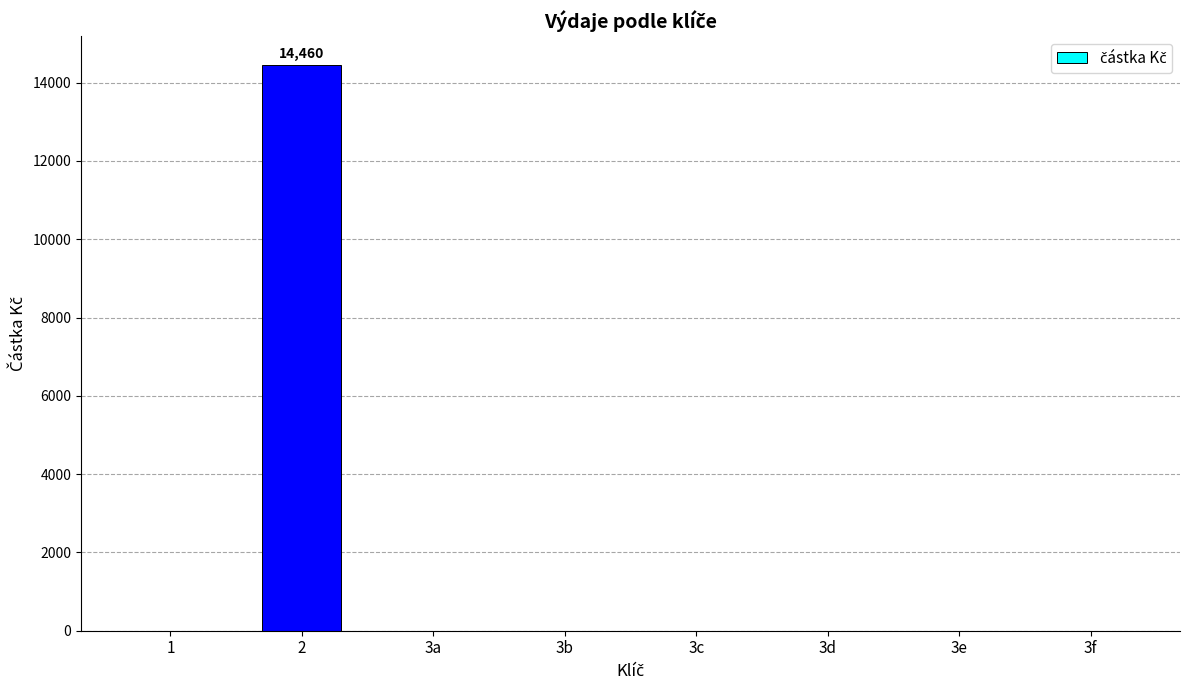

The value at 3f is 0. True or false?

True